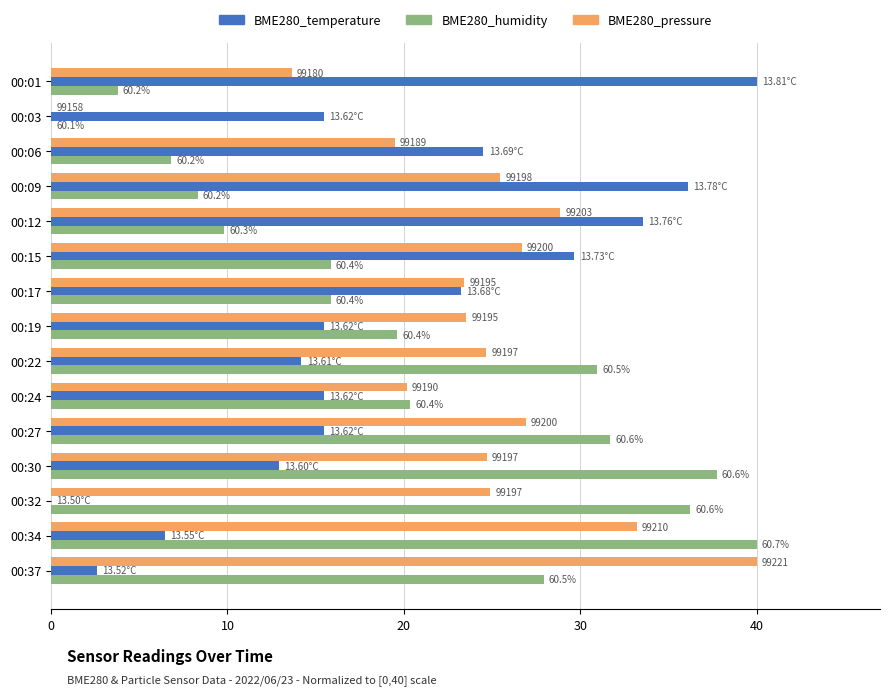

What are all the series names shown in the legend?

BME280_temperature, BME280_humidity, BME280_pressure